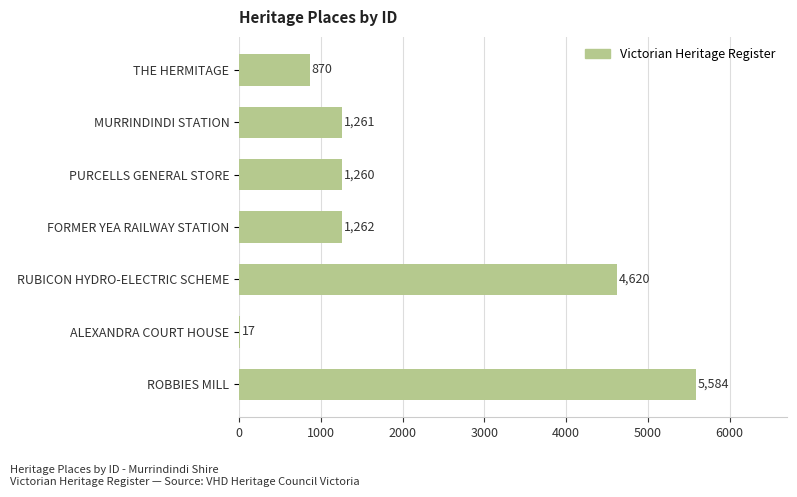

Reading bottom to top, transcribe all the data shown in this chart.

ROBBIES MILL=5584	ALEXANDRA COURT HOUSE=17	RUBICON HYDRO-ELECTRIC SCHEME=4620	FORMER YEA RAILWAY STATION=1262	PURCELLS GENERAL STORE=1260	MURRINDINDI STATION=1261	THE HERMITAGE=870